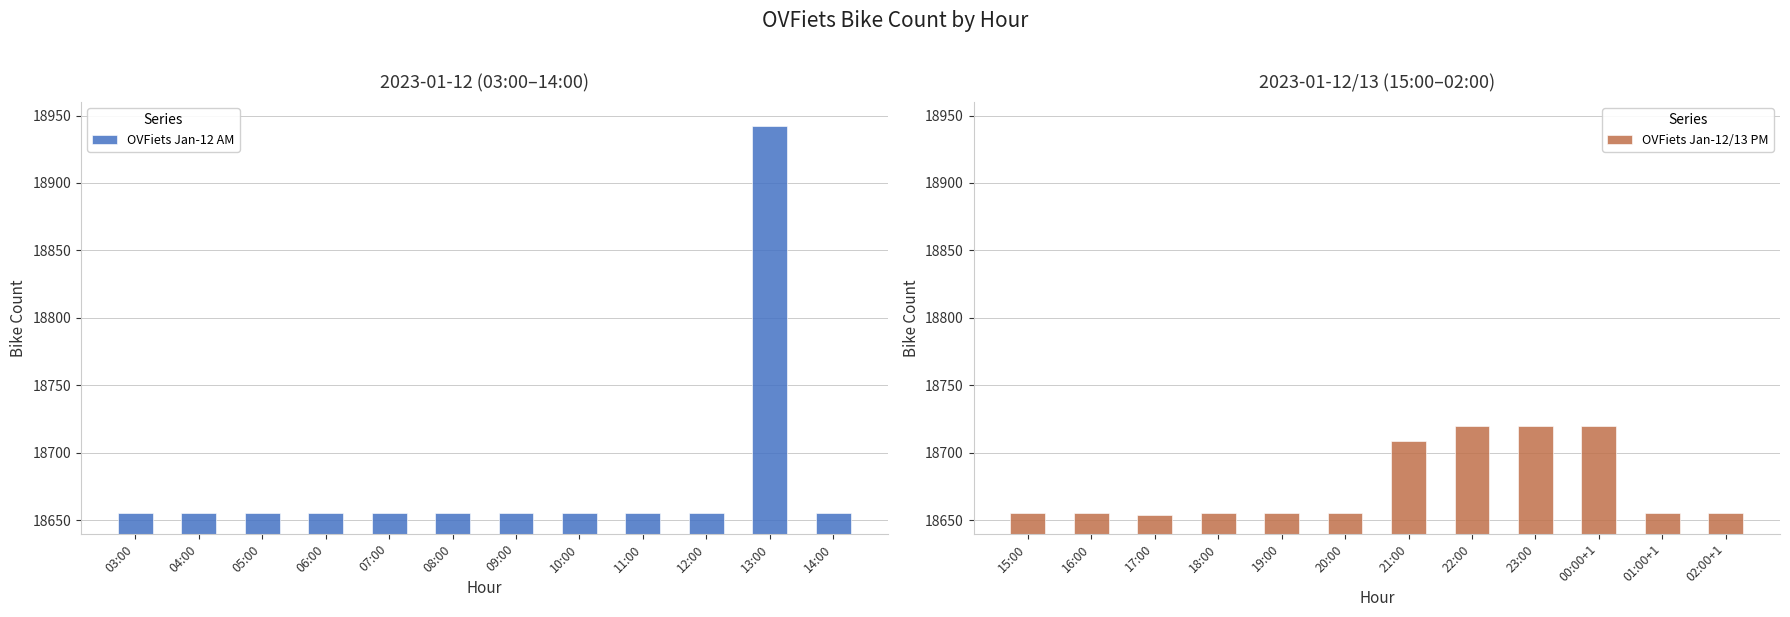

What is the sum of all OVFiets Jan-12 AM values?

224147